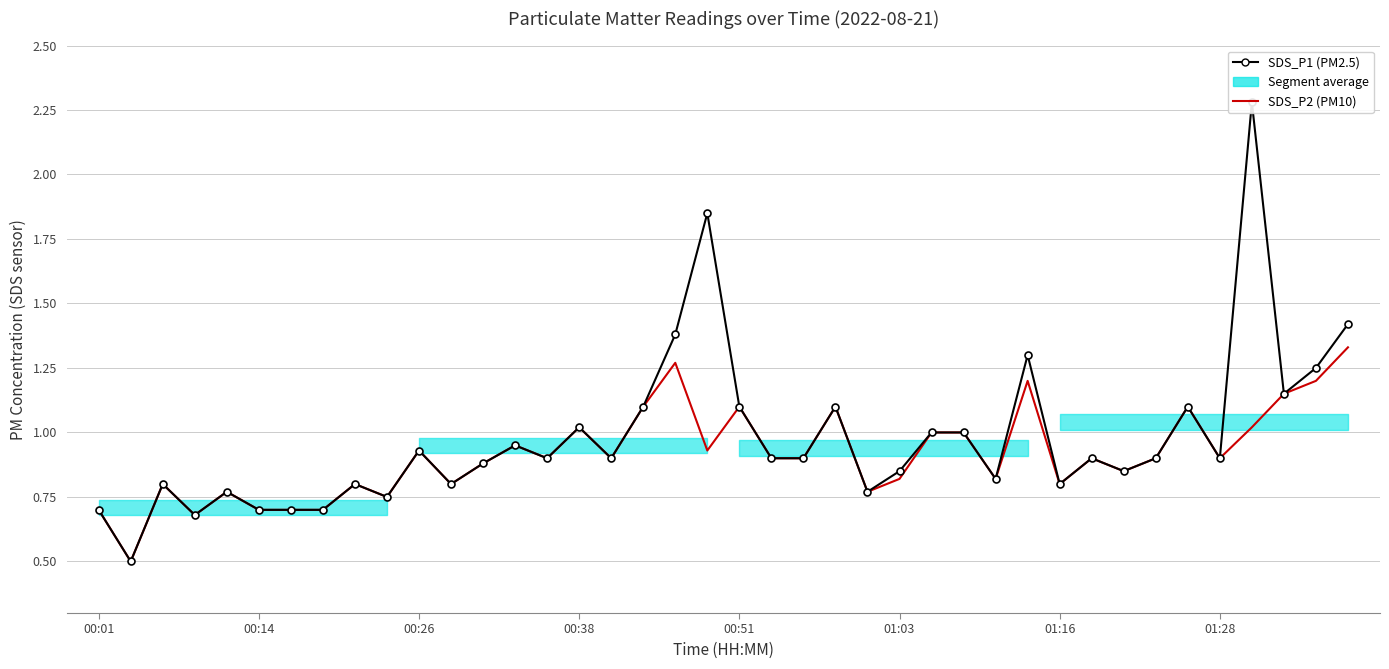

Count the number of categories in the chart.

40